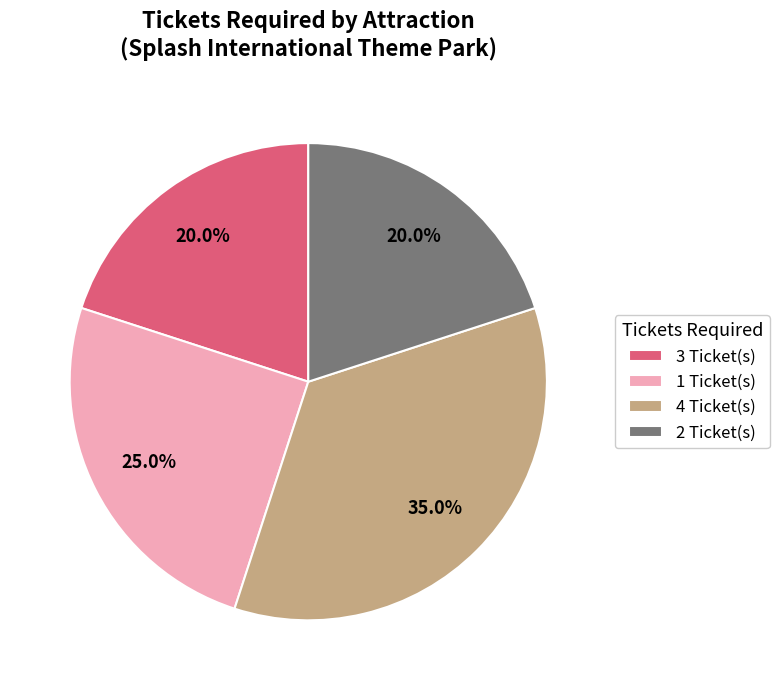

What is the ratio of the value at 1 Ticket(s) to the value at 2 Ticket(s)?

1.2